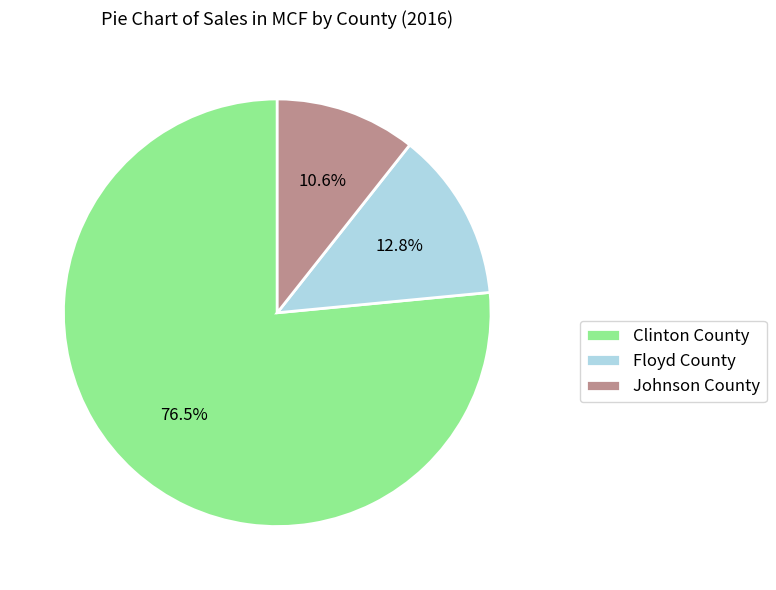

Does Johnson County account for over 50% of the chart?

No